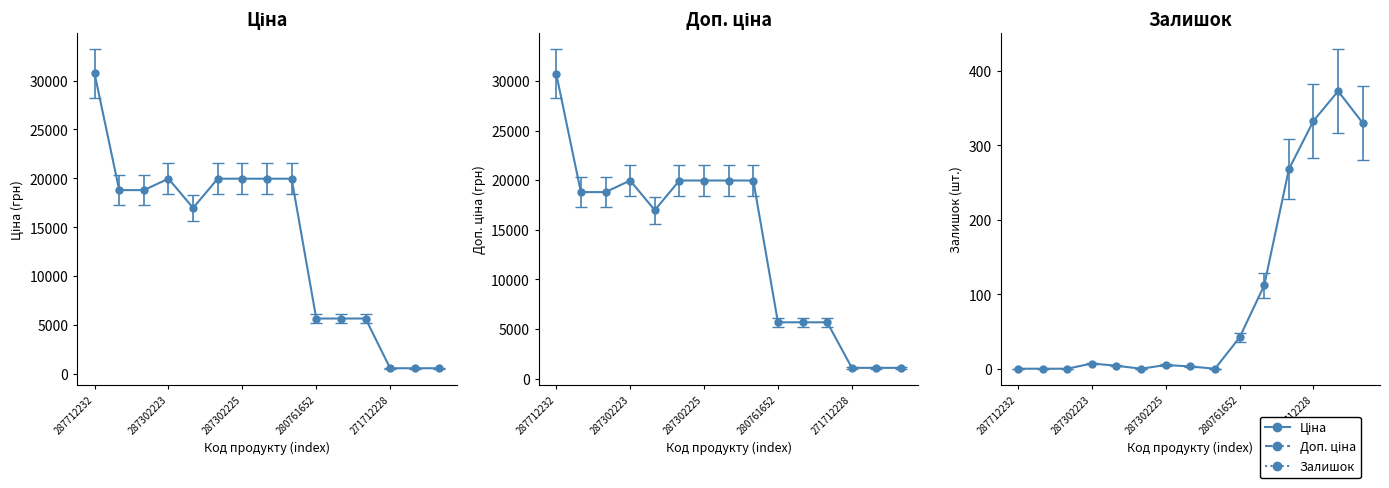

What is the highest value of the Доп. ціна series?

30717.1